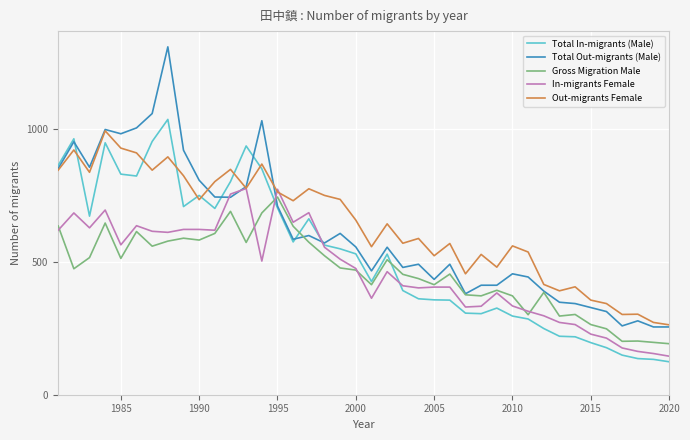

What is the maximum value shown in the chart?

1309